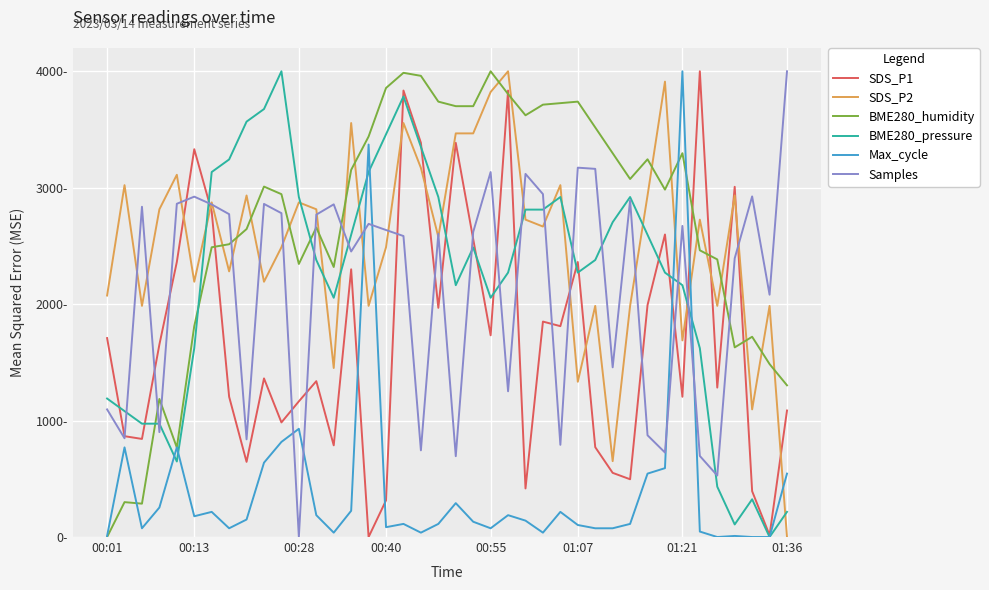

Does the chart have visible grid lines?

Yes